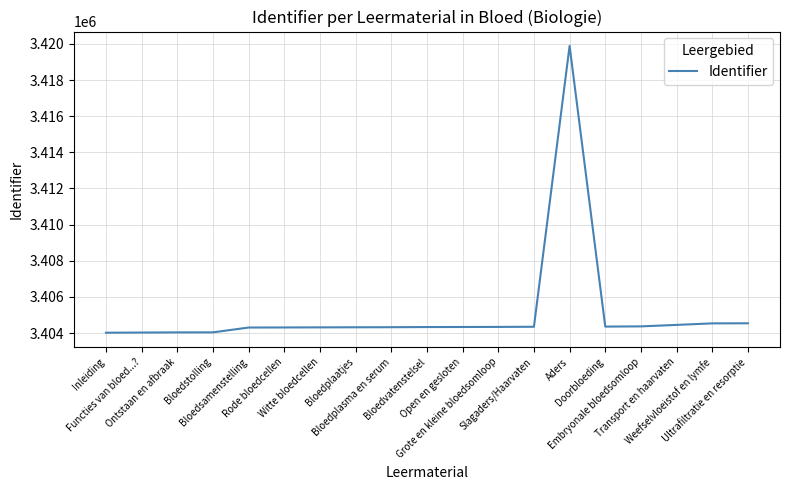

What is the maximum value shown in the chart?

3419890